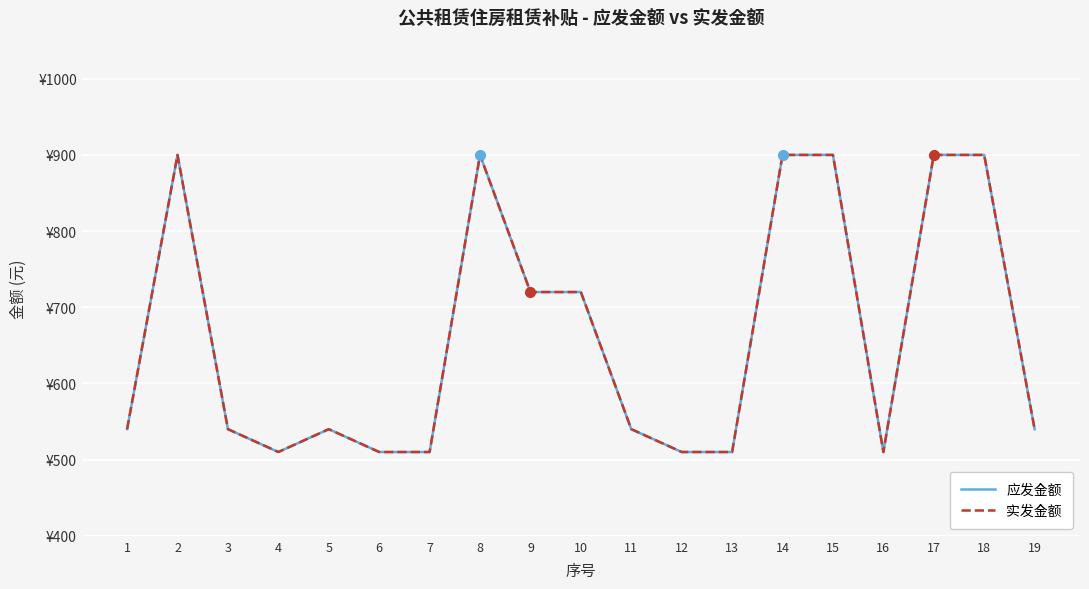

Between 1 and 7, which series saw the biggest shift?

应发金额